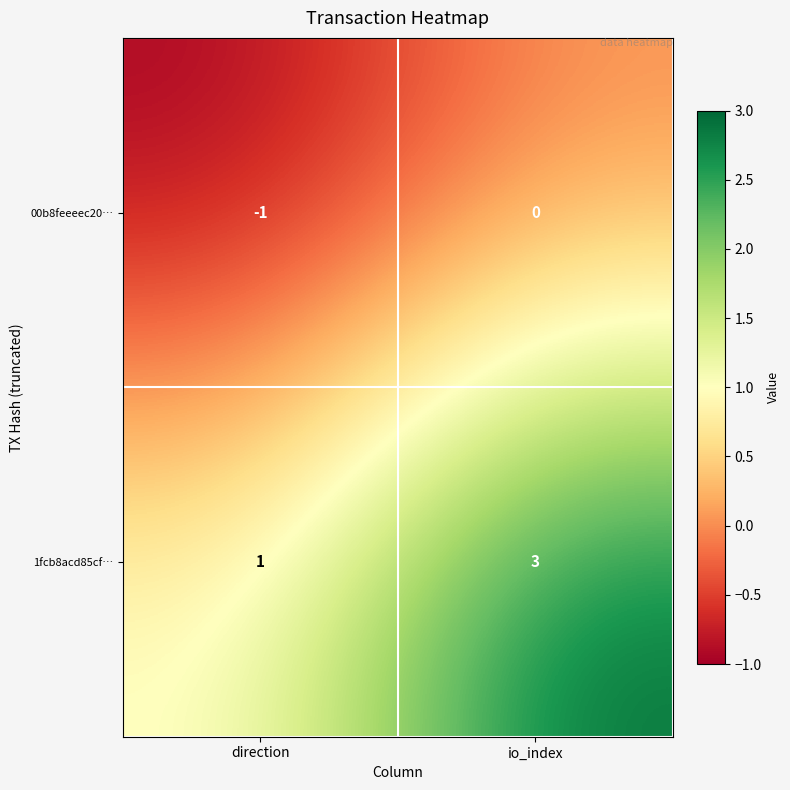

Rank the series by their average value, from highest to lowest.

1fcb8acd85cf…, 00b8feeeec20…